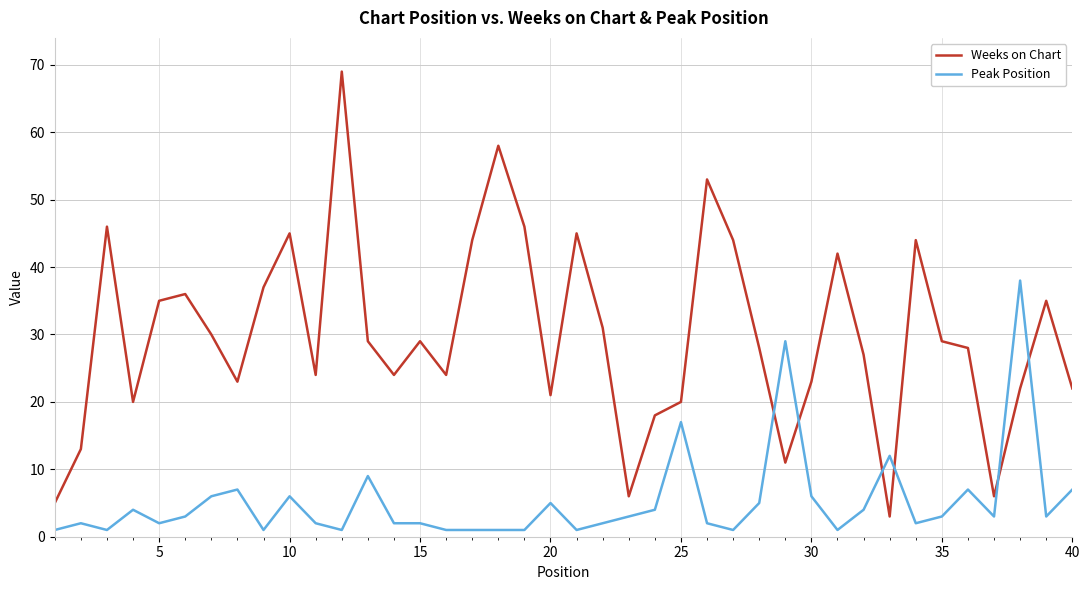

What is the maximum value shown in the chart?

69